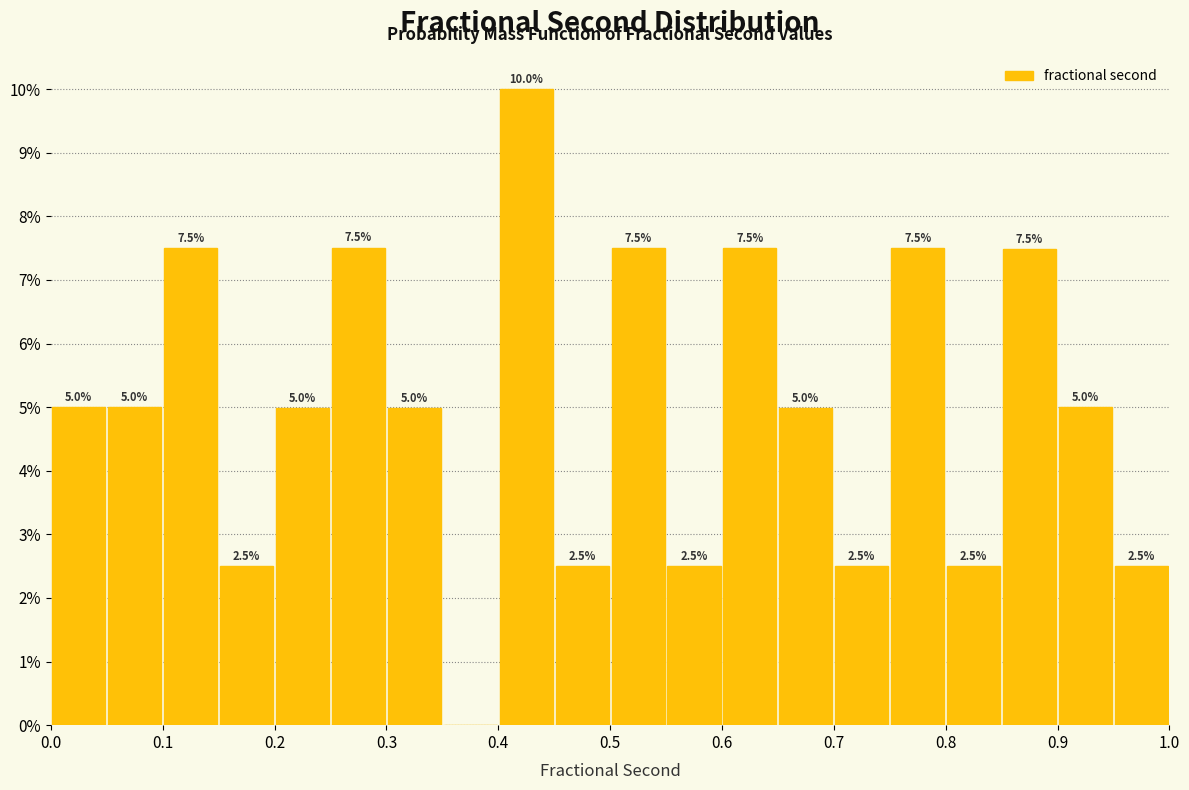

Which range on the x-axis has the tallest bar?

0.40 to 0.45